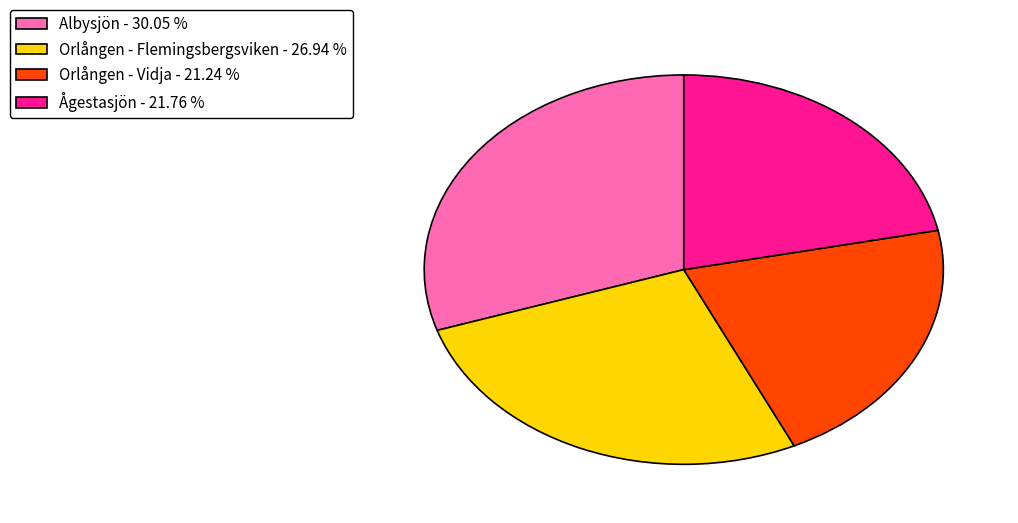

What is the ratio of the value at Ågestasjön - 21.76 % to the value at Orlången - Flemingsbergsviken - 26.94 %?

0.8